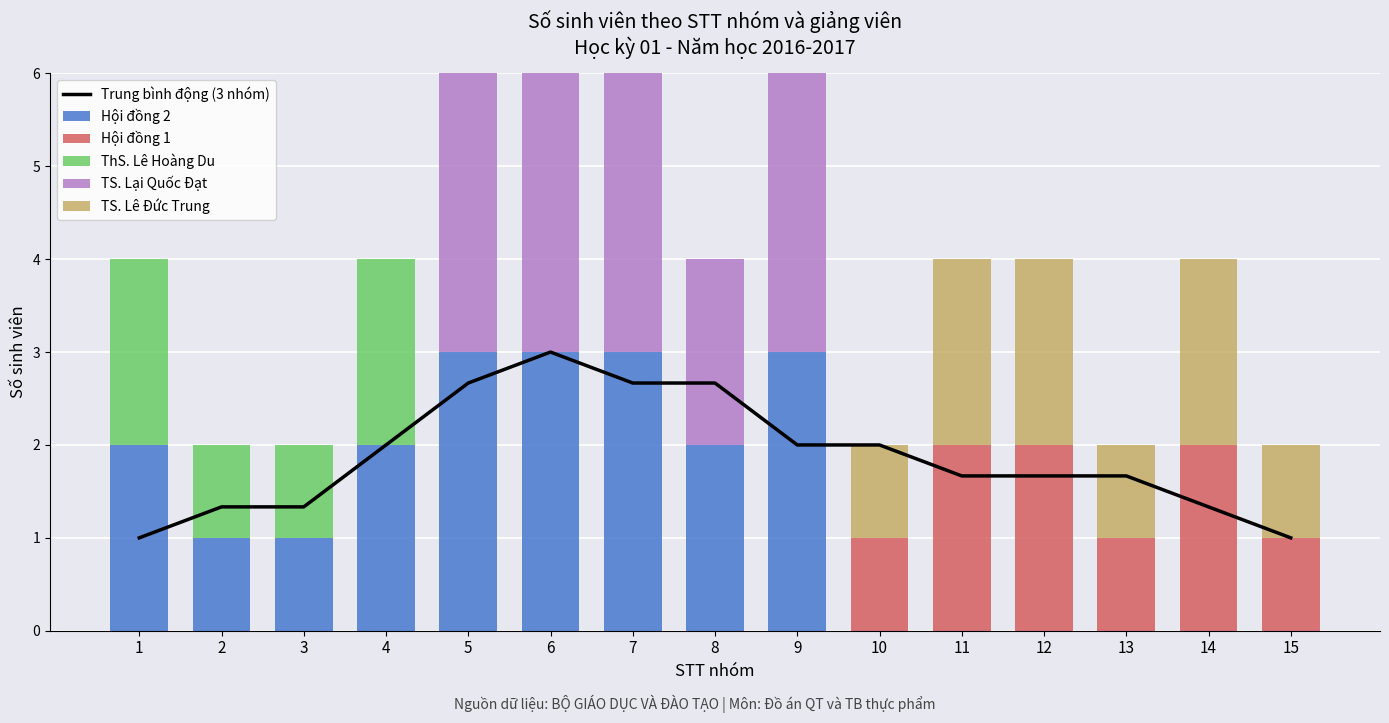

Reading right to left, list all the values displayed in this chart.

Trung bình động (3 nhóm): 1.0	1.3	1.7	1.7	1.7	2.0	2.0	2.7	2.7	3.0	2.7	2.0	1.3	1.3	1.0
Hội đồng 2: 0.0	0.0	0.0	0.0	0.0	0.0	3.0	2.0	3.0	3.0	3.0	2.0	1.0	1.0	2.0
Hội đồng 1: 1.0	2.0	1.0	2.0	2.0	1.0	0.0	0.0	0.0	0.0	0.0	0.0	0.0	0.0	0.0
ThS. Lê Hoàng Du: 0.0	0.0	0.0	0.0	0.0	0.0	0.0	0.0	0.0	0.0	0.0	2.0	1.0	1.0	2.0
TS. Lại Quốc Đạt: 0.0	0.0	0.0	0.0	0.0	0.0	3.0	2.0	3.0	3.0	3.0	0.0	0.0	0.0	0.0
TS. Lê Đức Trung: 1.0	2.0	1.0	2.0	2.0	1.0	0.0	0.0	0.0	0.0	0.0	0.0	0.0	0.0	0.0